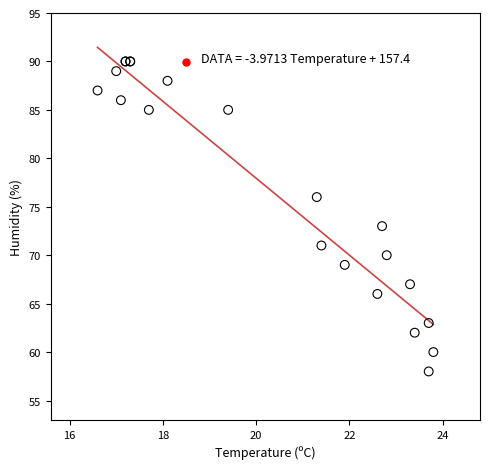

What Y value in the scatter plot is closest to 74?

73